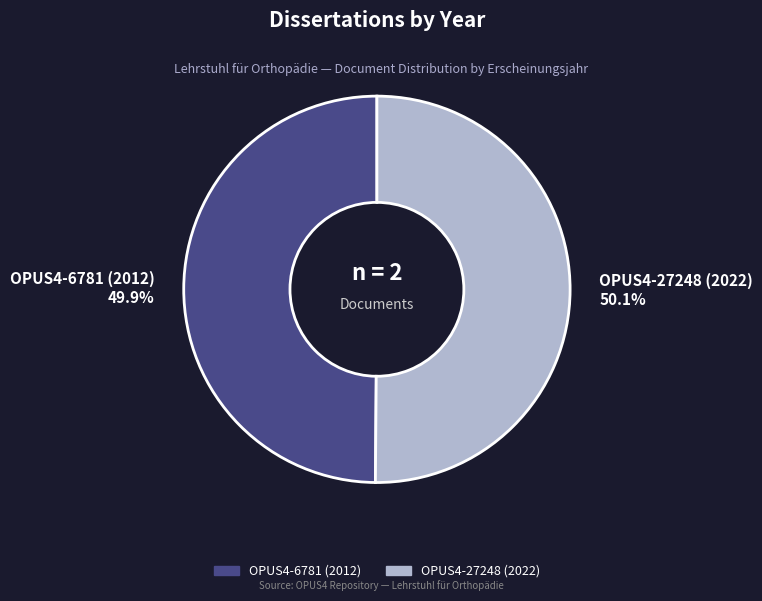

Do OPUS4-27248 (2022) 50.1% and OPUS4-6781 (2012) 49.9% together represent more than half of the pie?

Yes